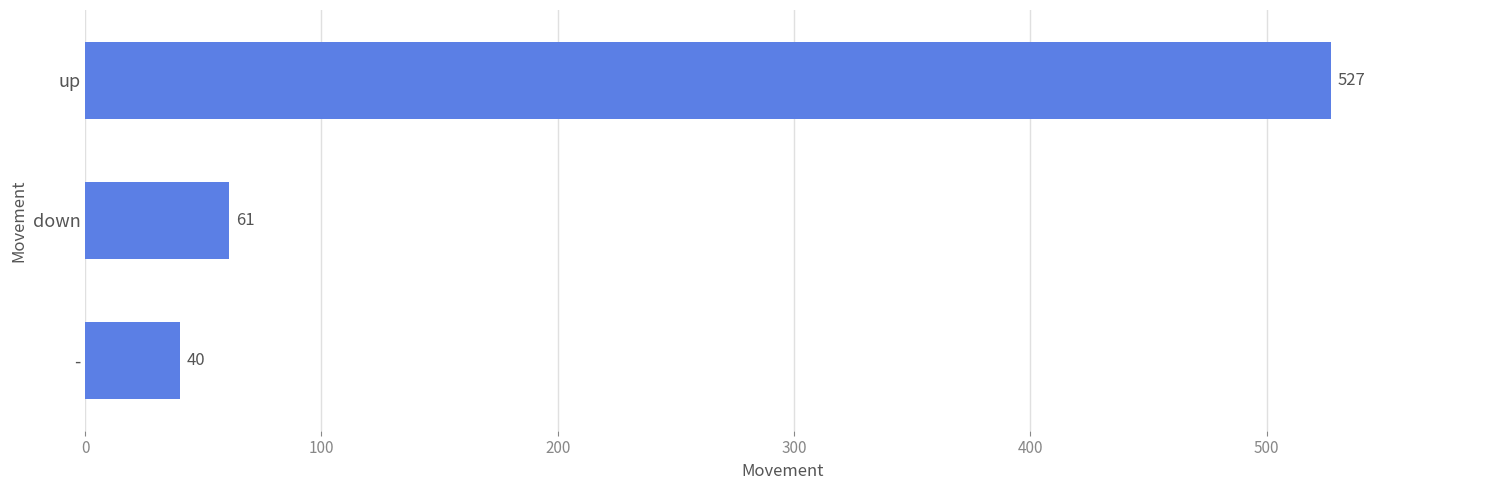

What is the greatest value displayed?

527